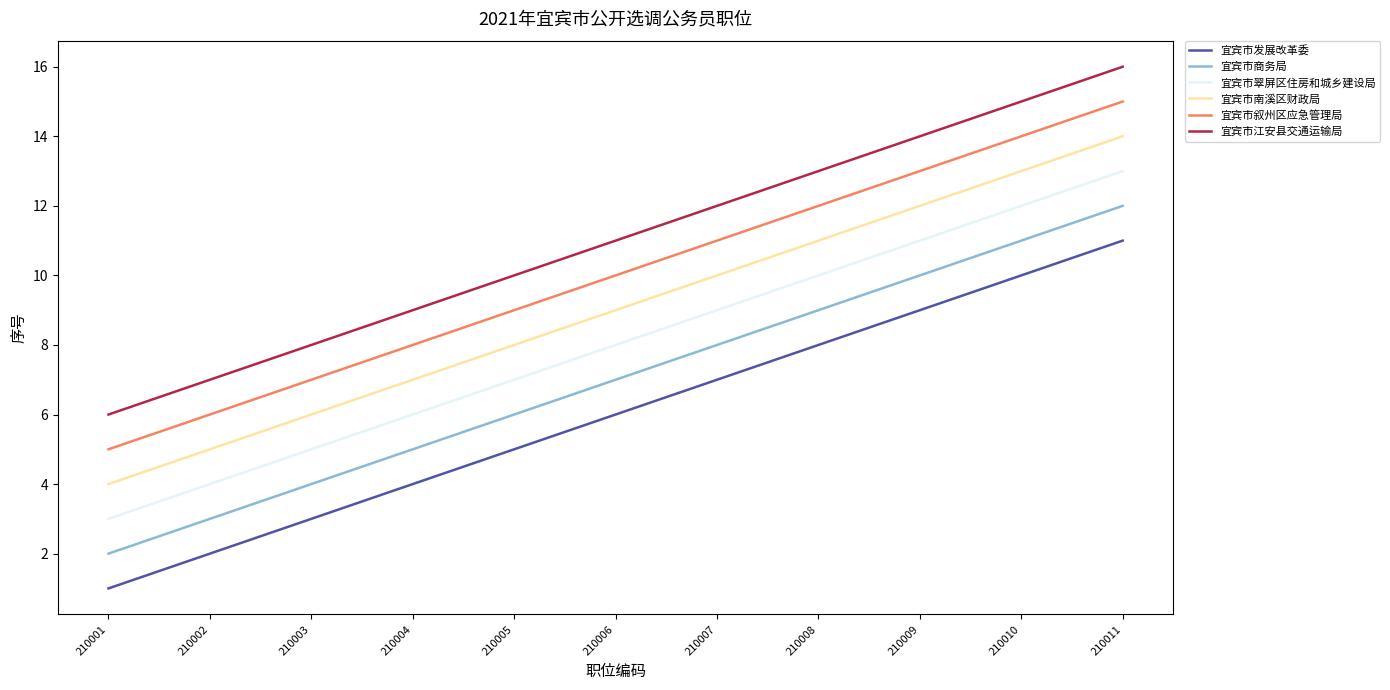

Does the chart display data point markers on the line(s)?

No